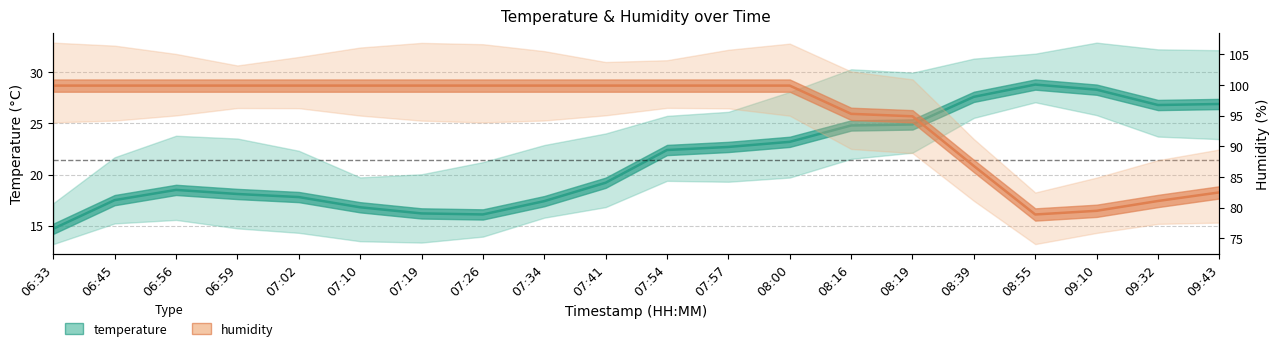

What is the label of the 13th point from the right?

07:26